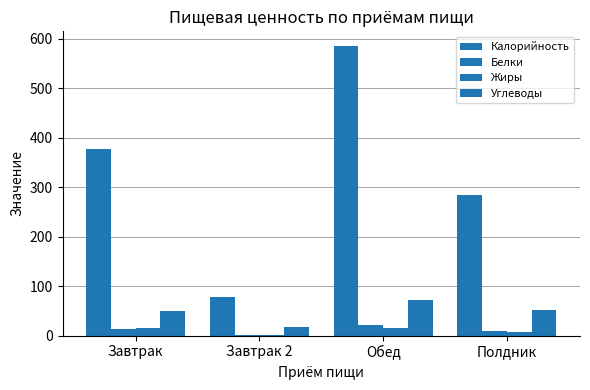

How many data points does each series have?

4